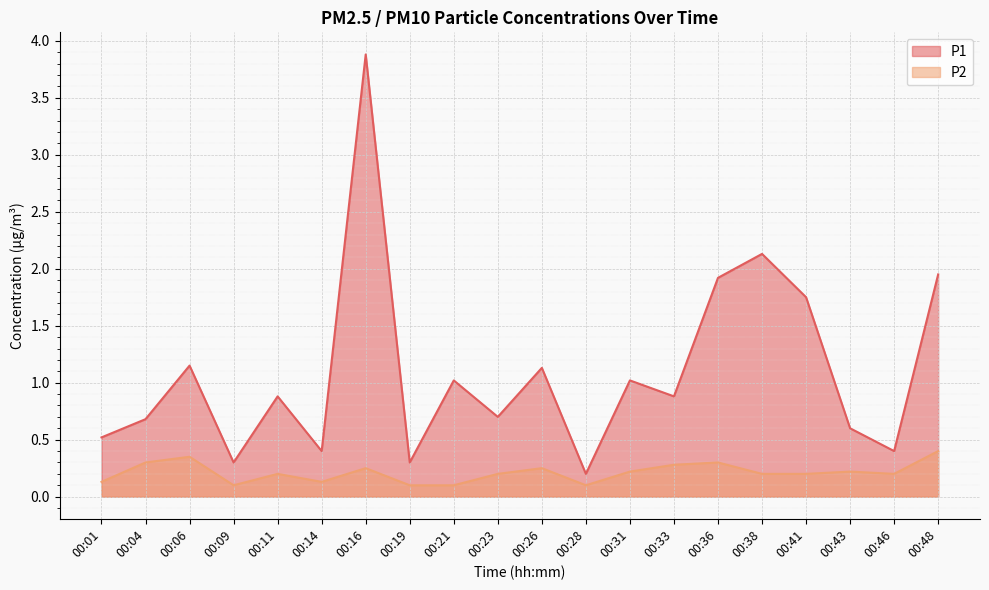

How many categories are shown in the chart?

20